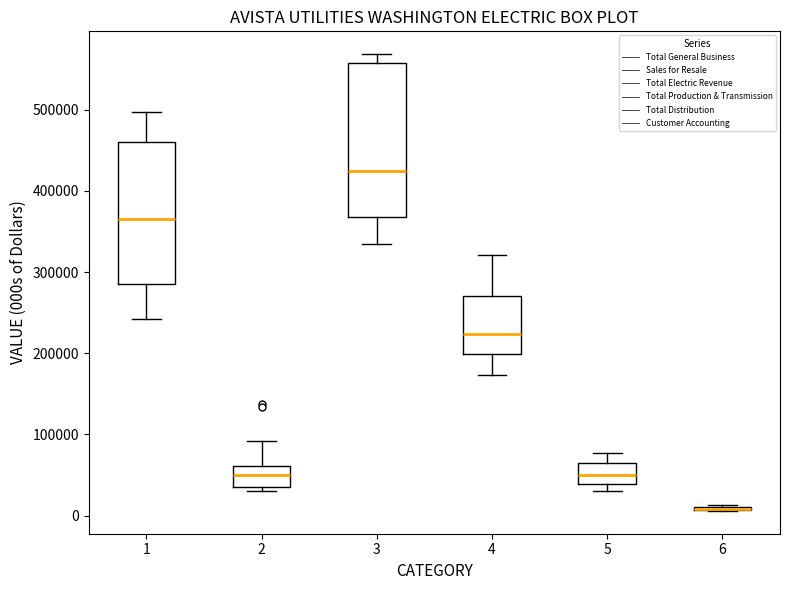

Where is the lower edge of the box at x = 5 on the y-axis? The values are not printed on the chart, so give them approximately, as read against the axis.

40000